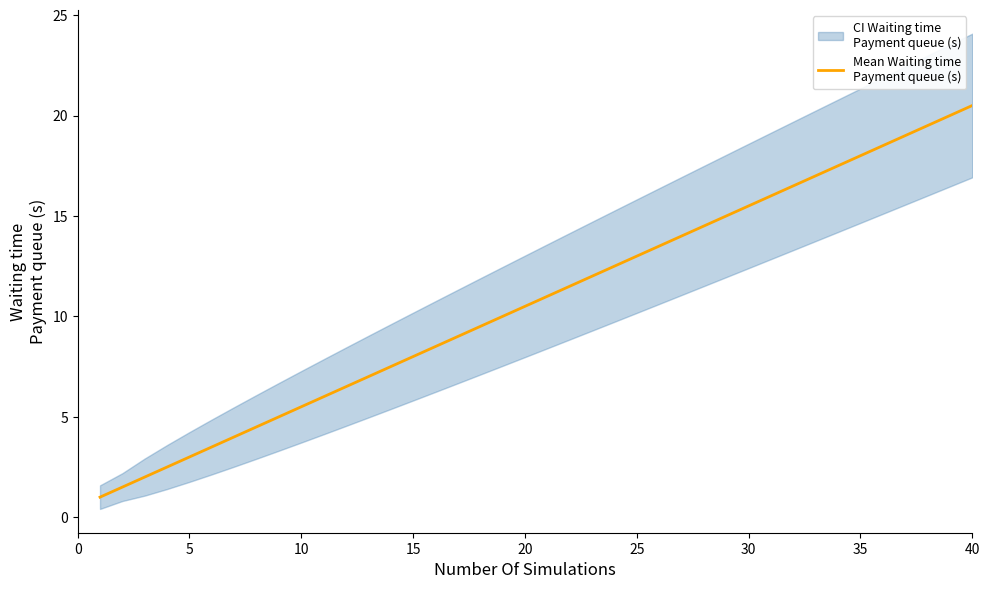

Count the number of categories in the chart.

40